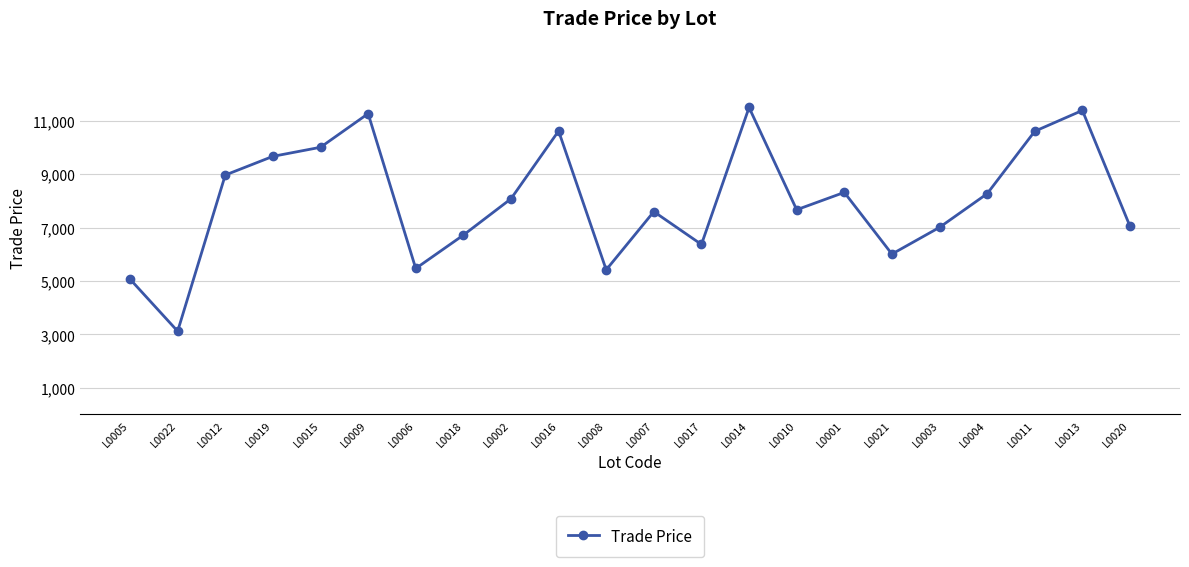

What is the sum of the values at L0004 and L0016?

18888